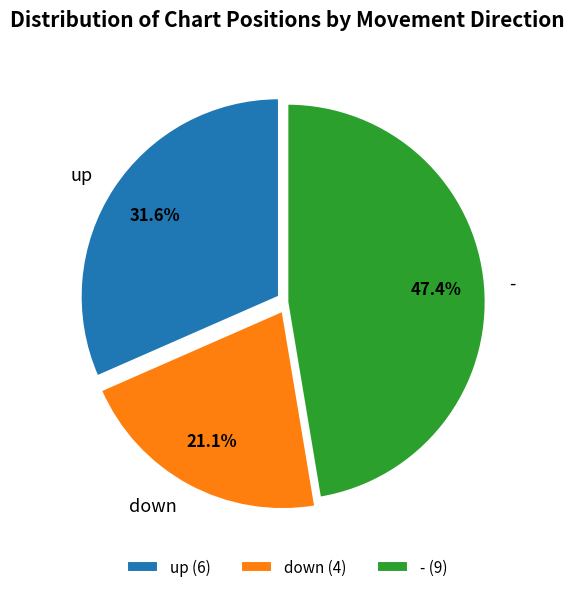

What is the ratio of the value at down to the value at up?

0.7